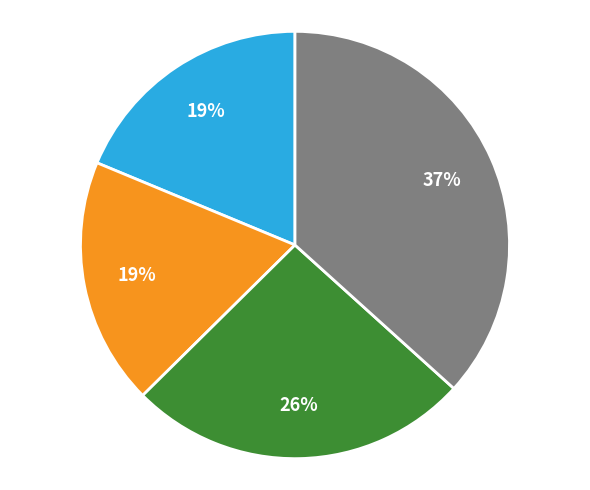

To the nearest percent, what is the average slice percentage?

25%